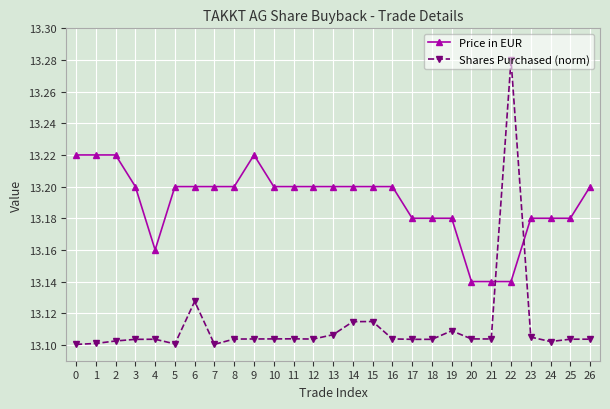

What is the total value across all series at 15?

26.3